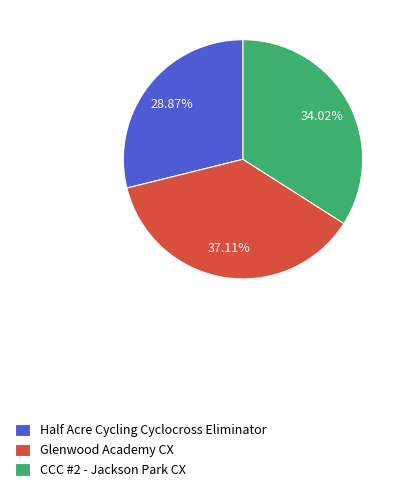

Does any single category account for the majority?

No